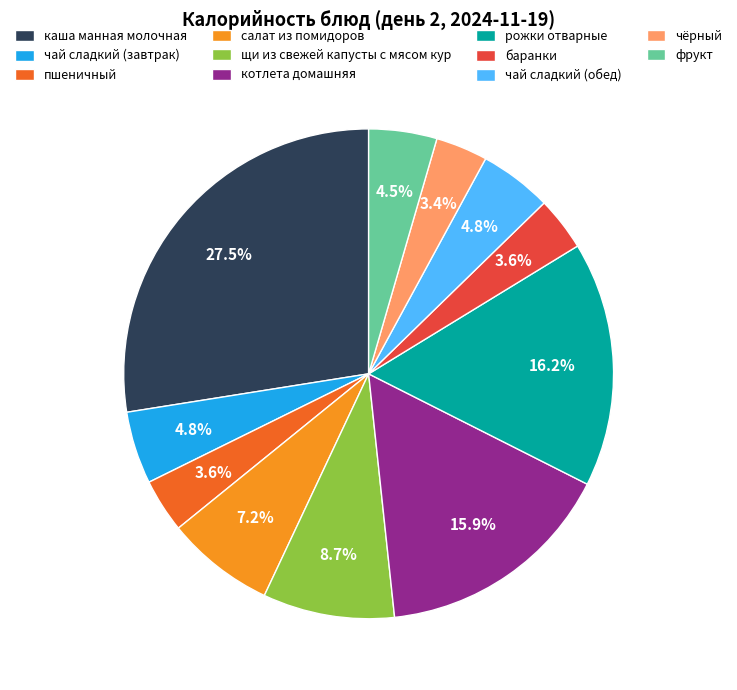

To the nearest percent, what is the combined percentage of рожки отварные and баранки?

20%